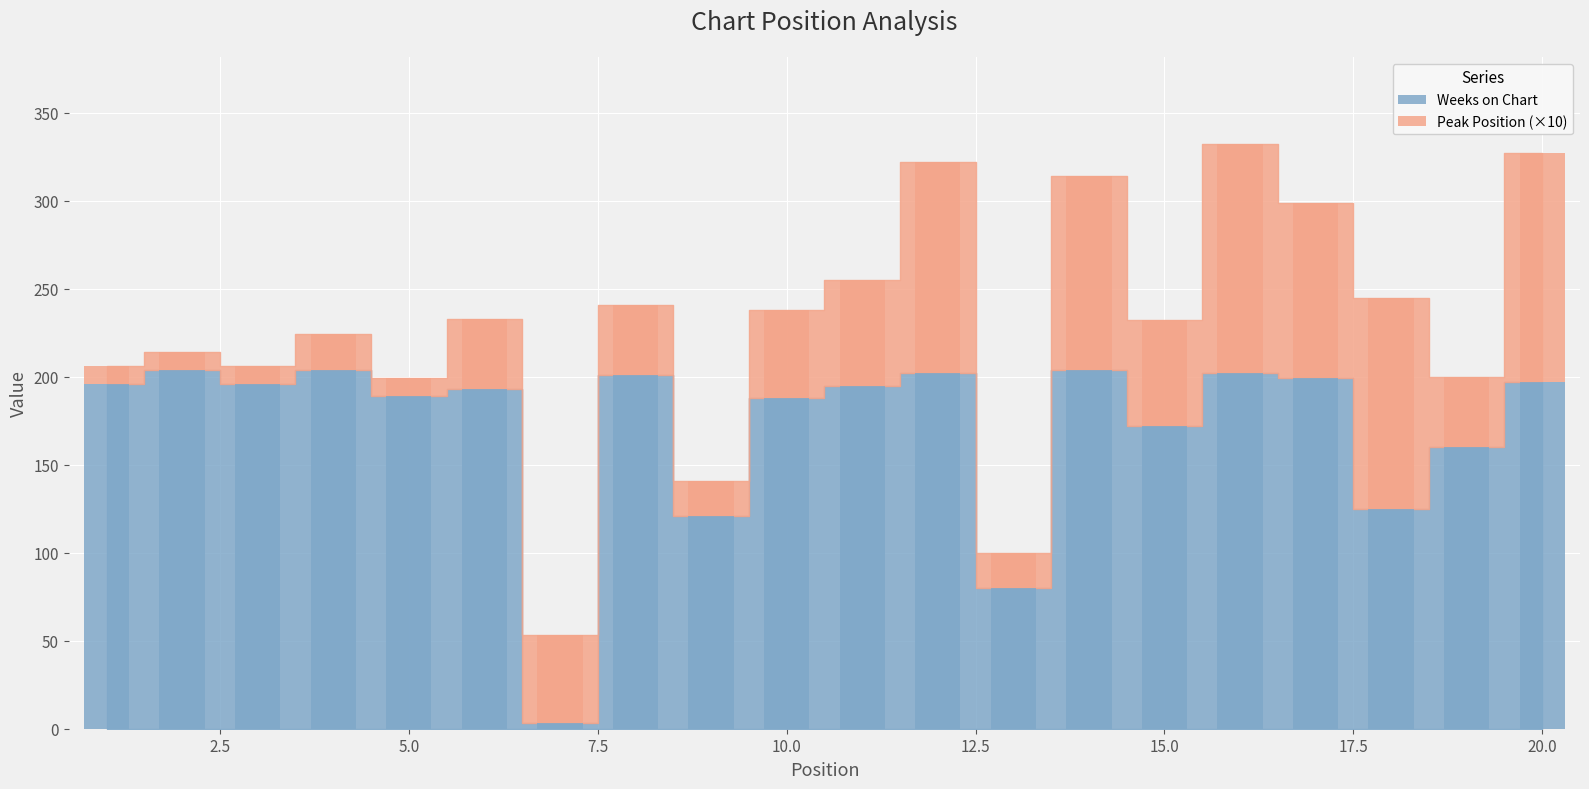

What is the difference between the maximum and second lowest values in the Peak Position series?

120